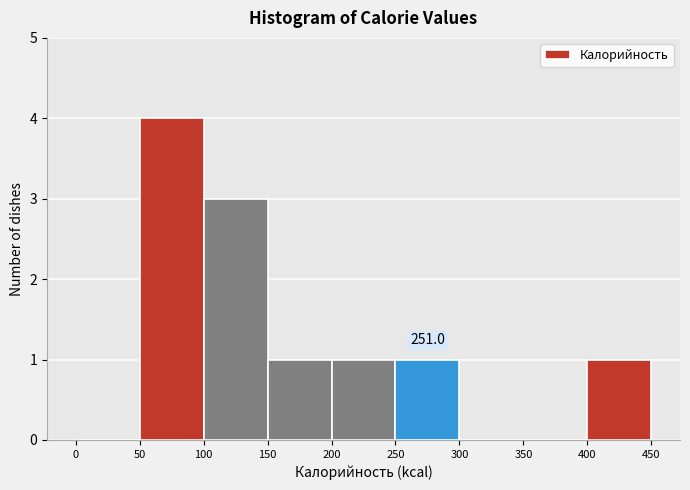

Over which range of the x-axis is the bar tallest?

50 to 100